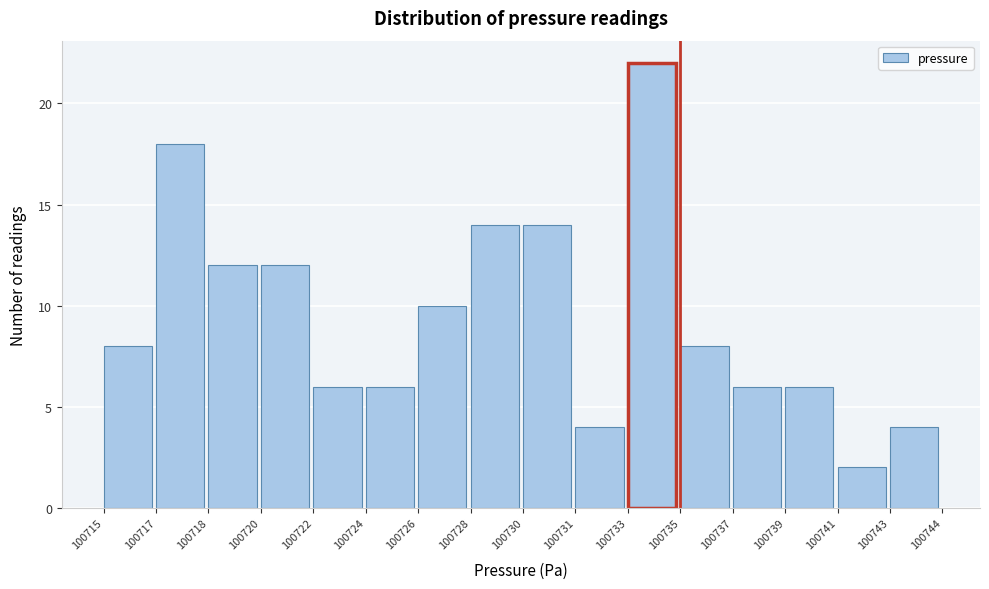

Reading left to right, list all the values displayed in this chart.

100715=8	100717=18	100718=12	100720=12	100722=6	100724=6	100726=10	100728=14	100730=14	100731=4	100733=22	100735=8	100737=6	100739=6	100741=2	100743=4